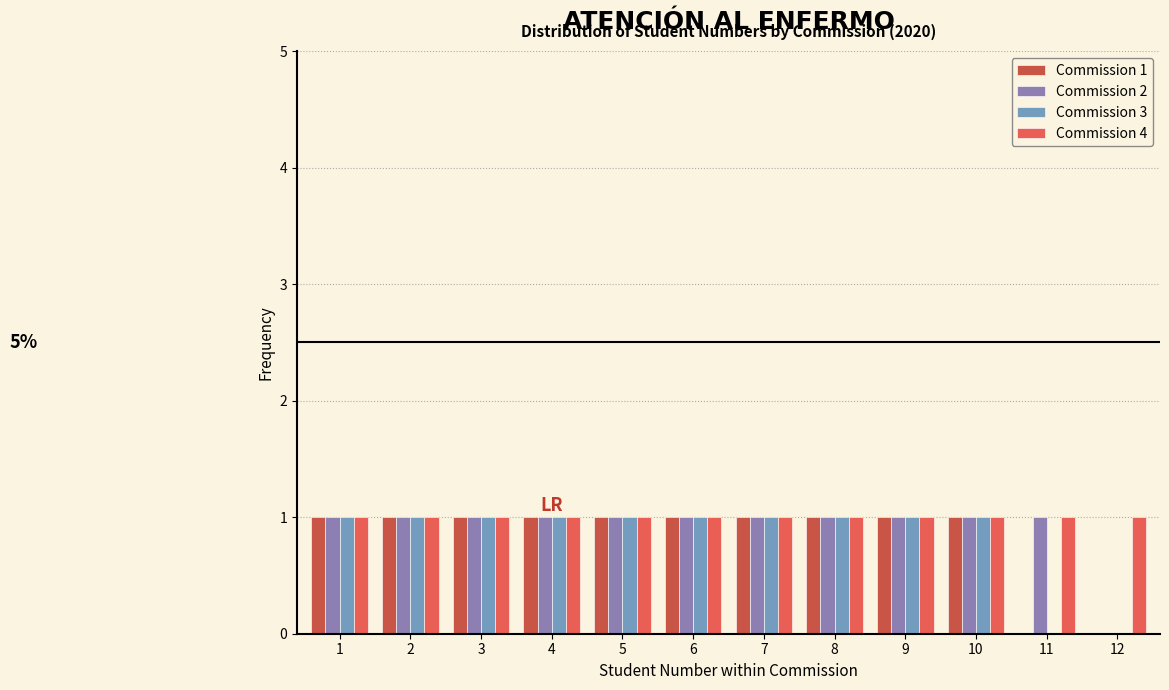

True or false: Commission 2 has a value of 1 at 11.

True